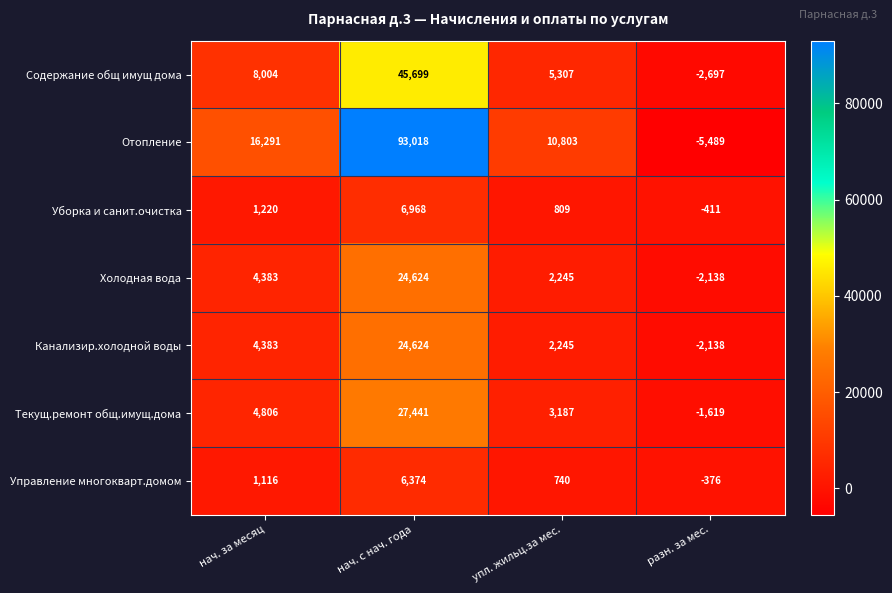

The value of Текущ.ремонт общ.имущ.дома at нач. за месяц is 4806. True or false?

True